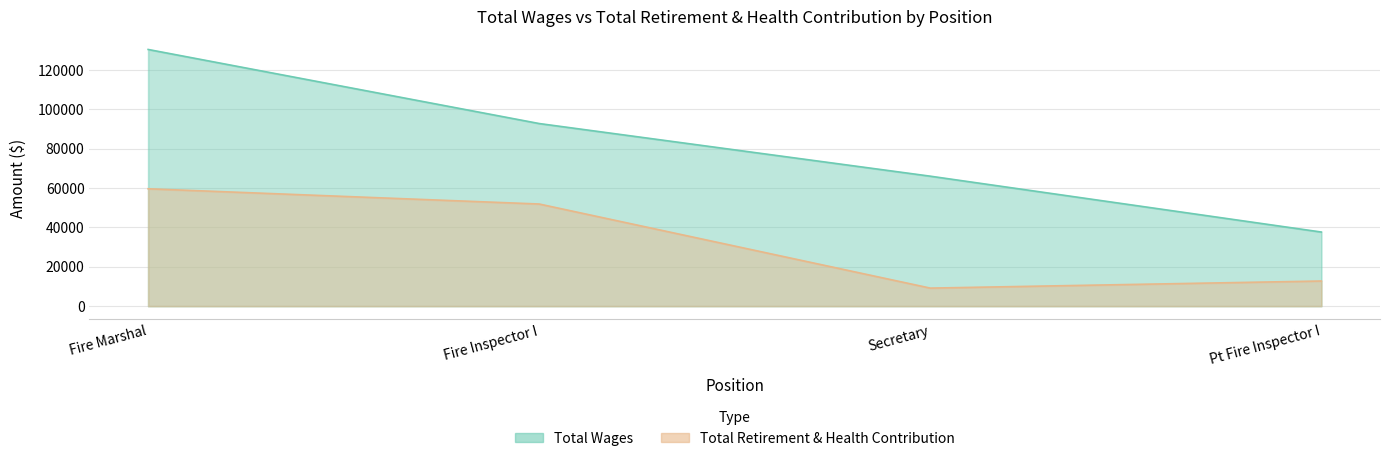

How many data points does each series have?

4